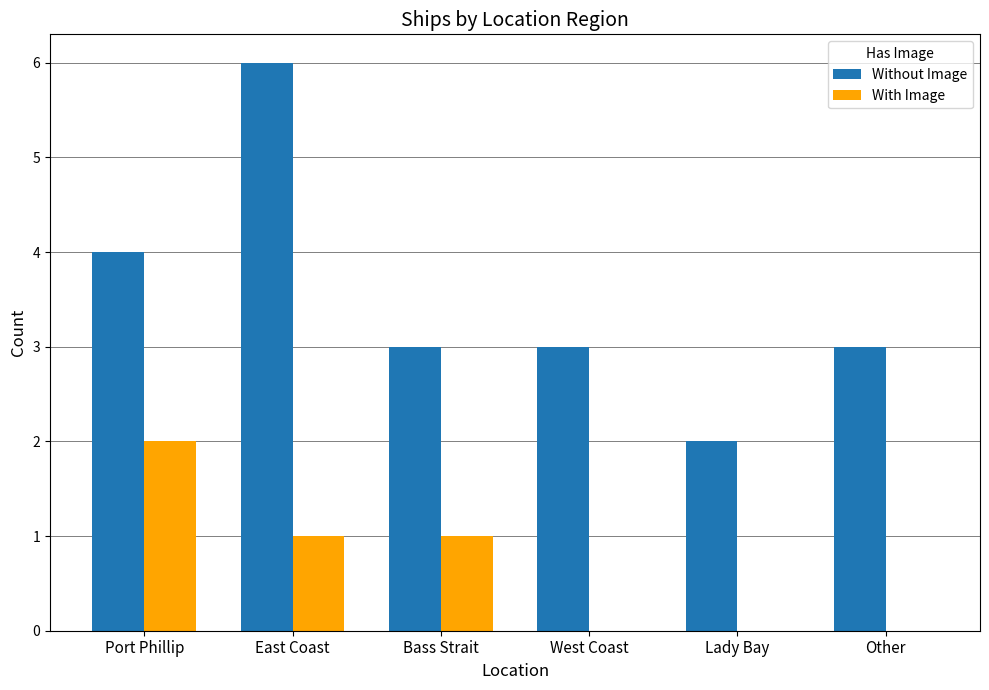

What is the approximate value of Without Image at Port Phillip?

4